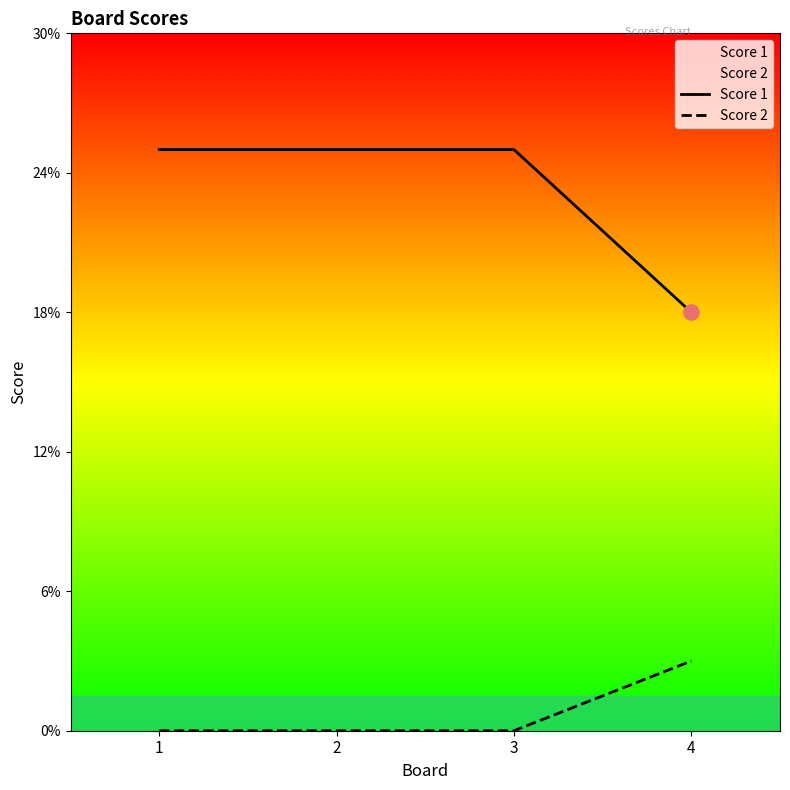

Which series has the widest spread of Y values?

Score 1